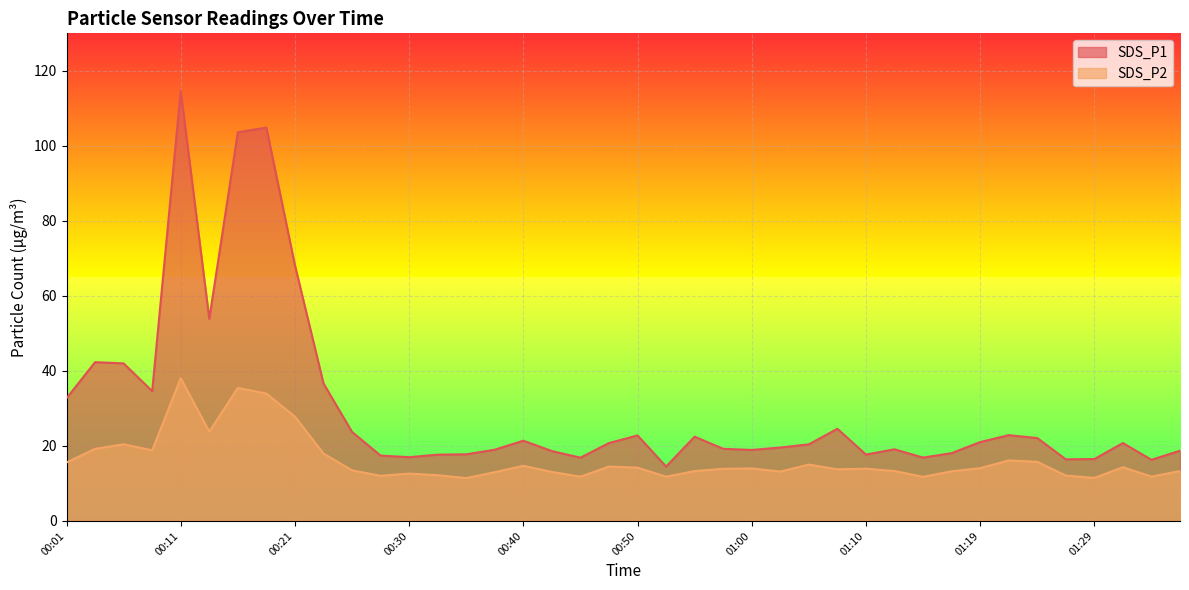

What is the minimum value shown in the chart?

11.4